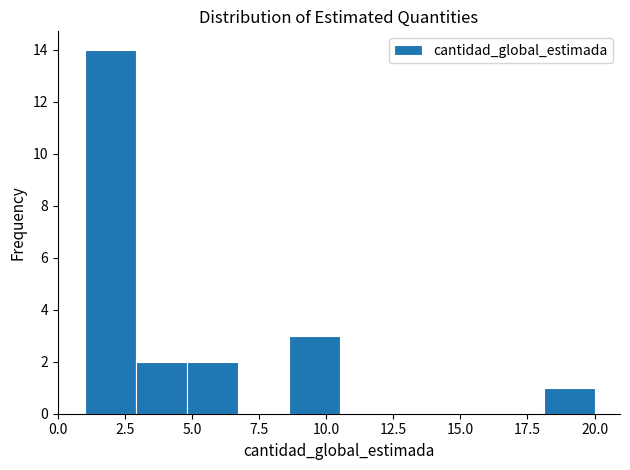

Read against the x-axis, roughly where is the centre of the tallest bar?

2.0